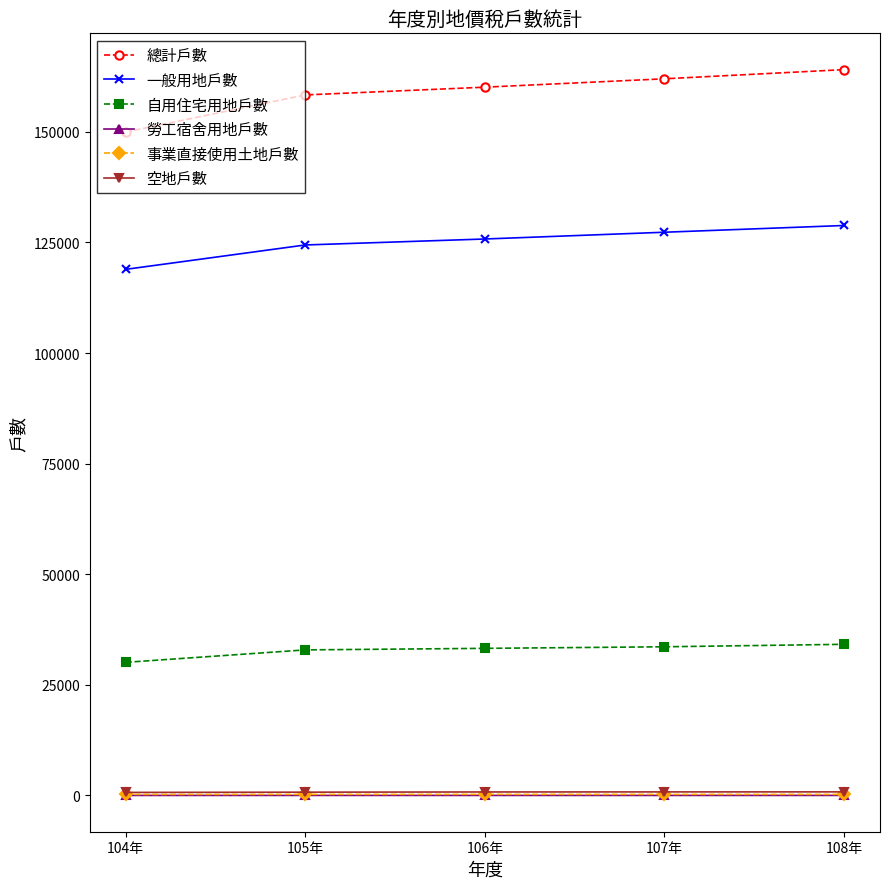

True or false: 一般用地戶數 and 空地戶數 cross at least once.

False